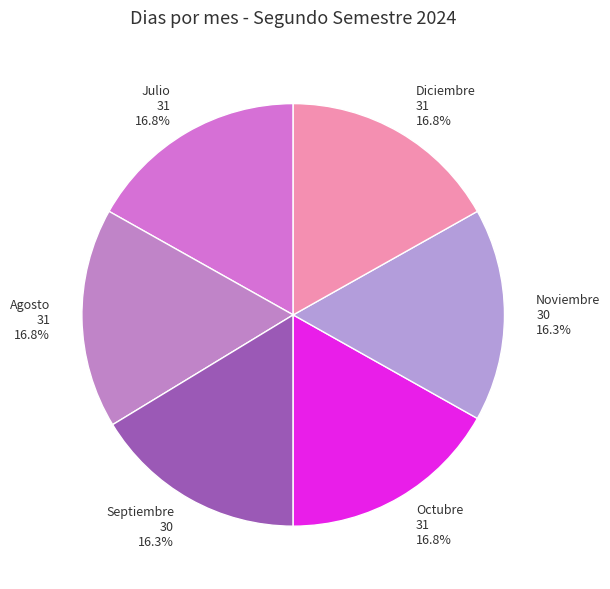

How many segments does this pie chart have?

6